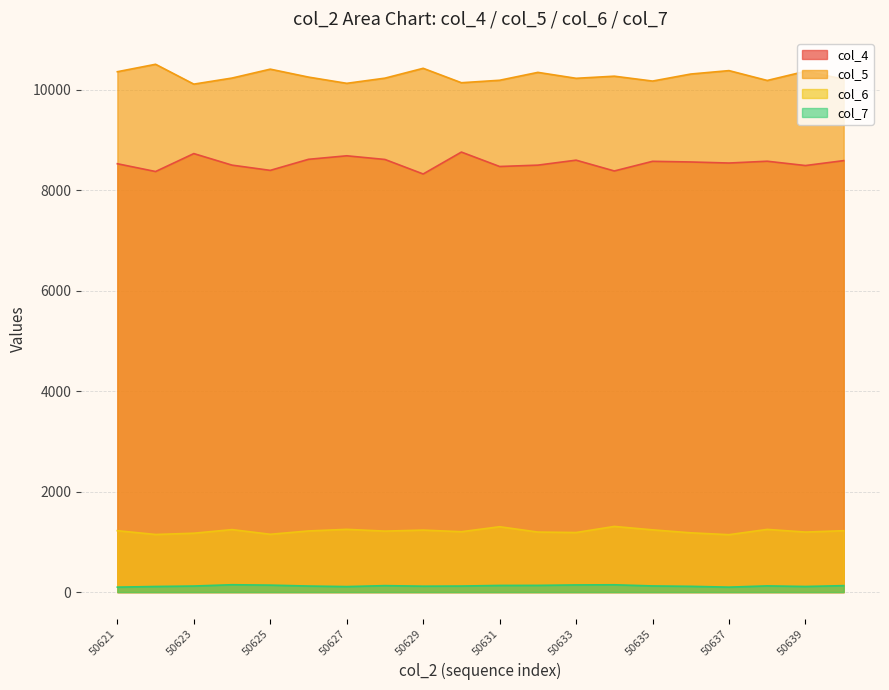

True or false: col_4 has more than 0 interior local peaks.

True